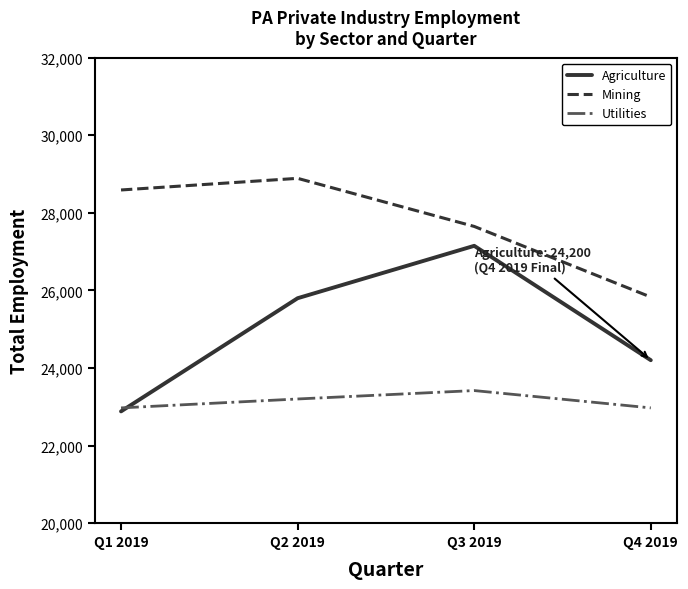

True or false: Agriculture has a value of 15481 at Q3 2019.

False